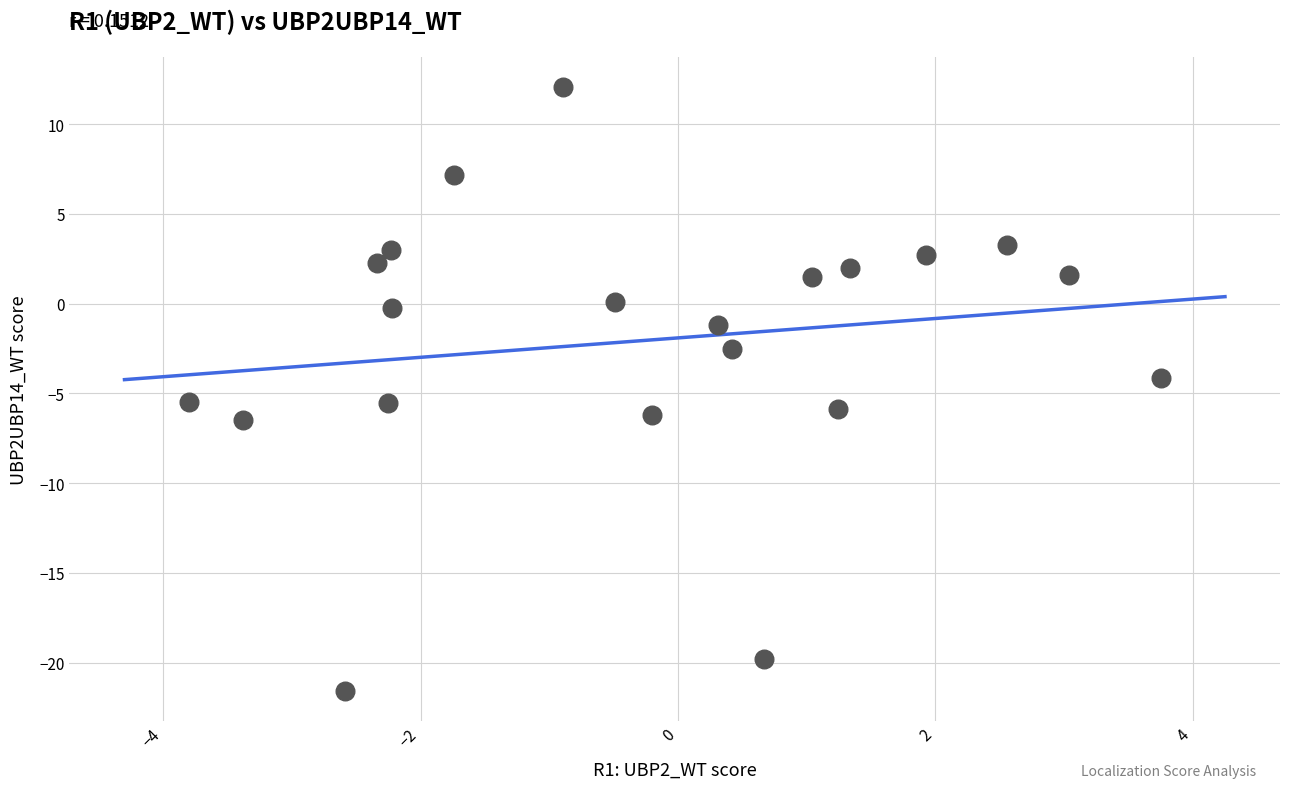

What is the range of X values (max minus min)?

7.5